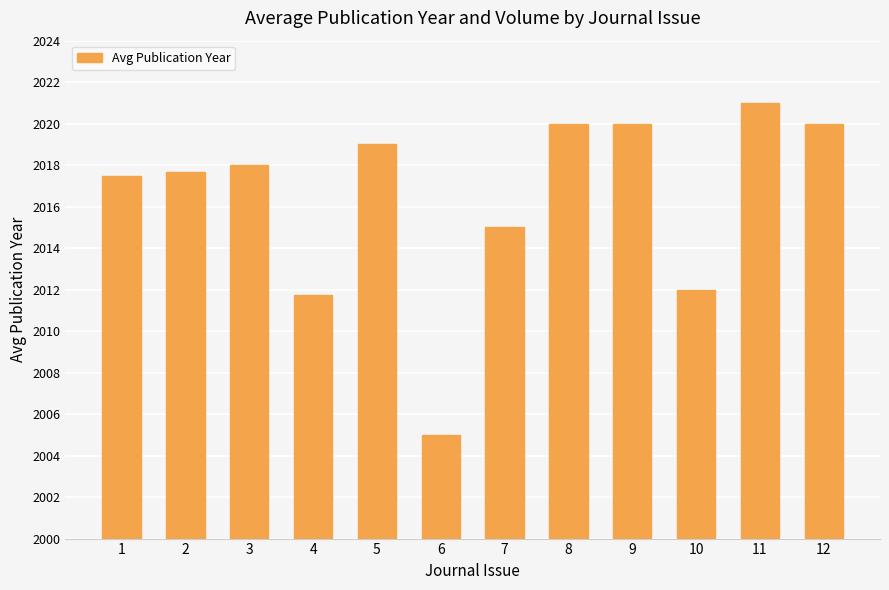

Between 4 and 3, which is larger?

3